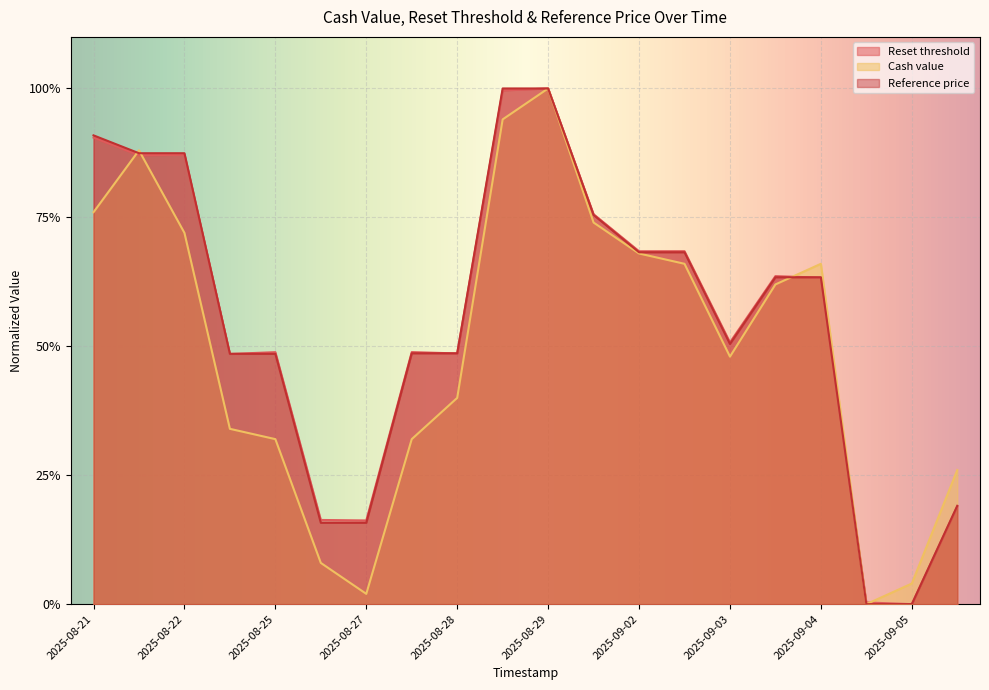

How many interior local valleys does the Cash value series have?

3